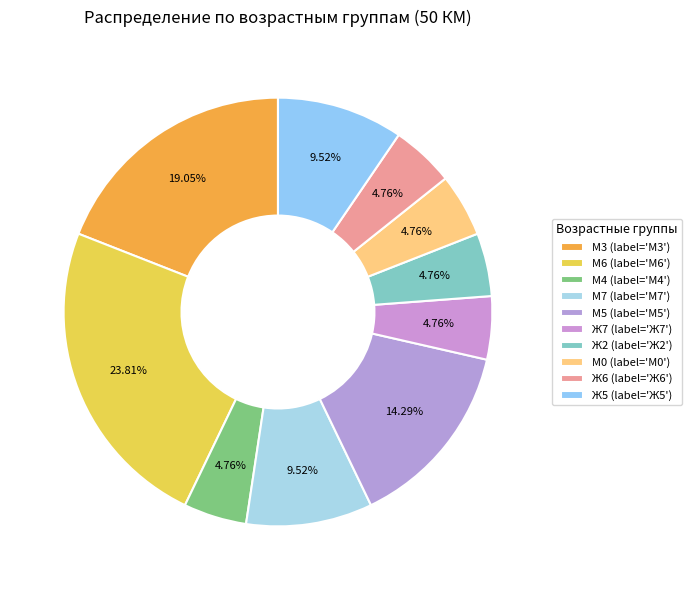

How many slices are in this pie chart?

10